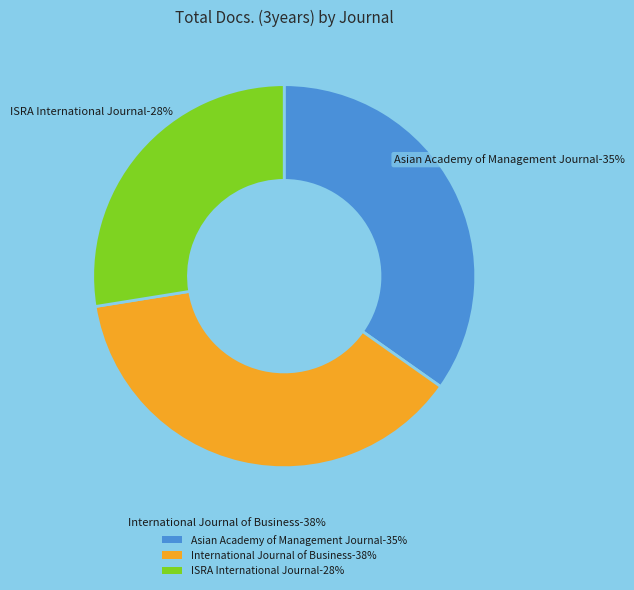

Combined, do ISRA International Journal of Islamic Finance and International Journal of Business and Society account for over 50%?

Yes